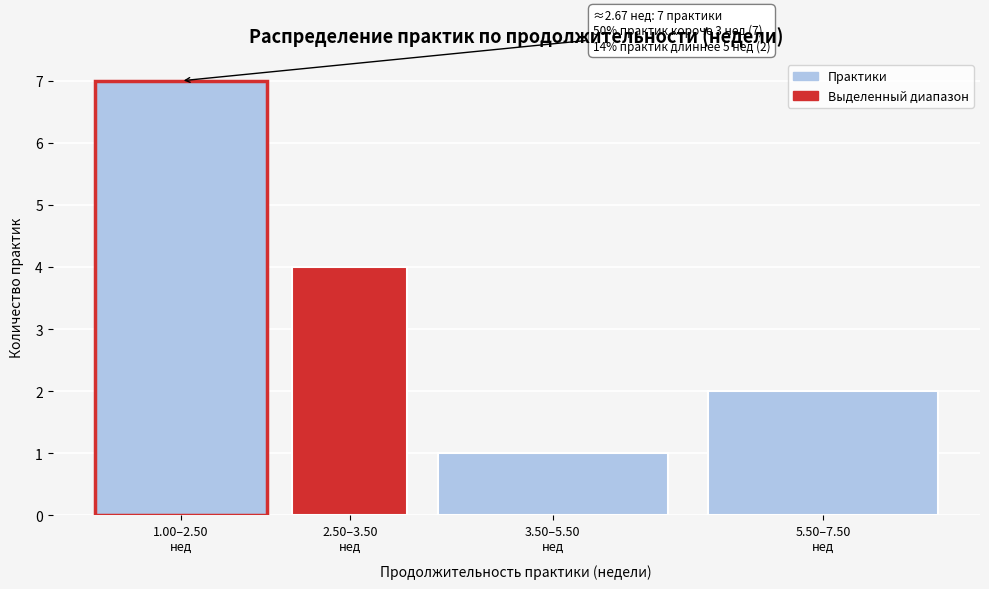

Reading left to right, extract all data points from this chart.

7	4	1	2